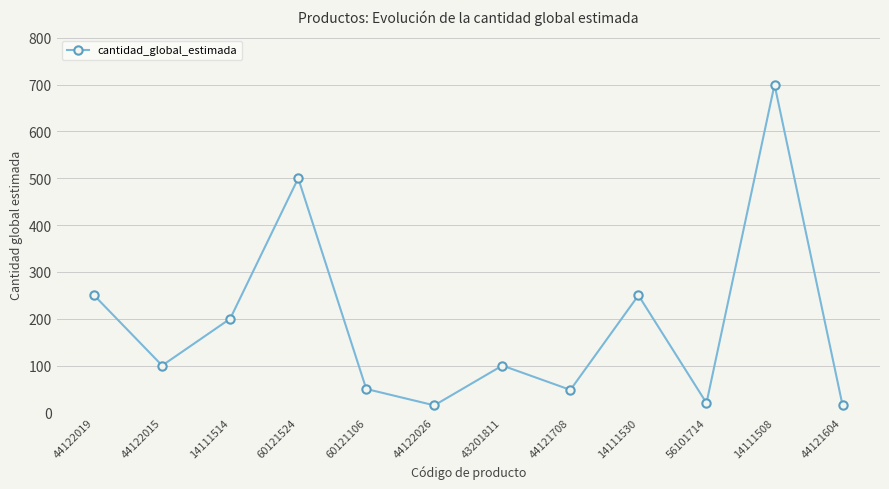

What is the change in value from 44122019 to 14111508?

+450